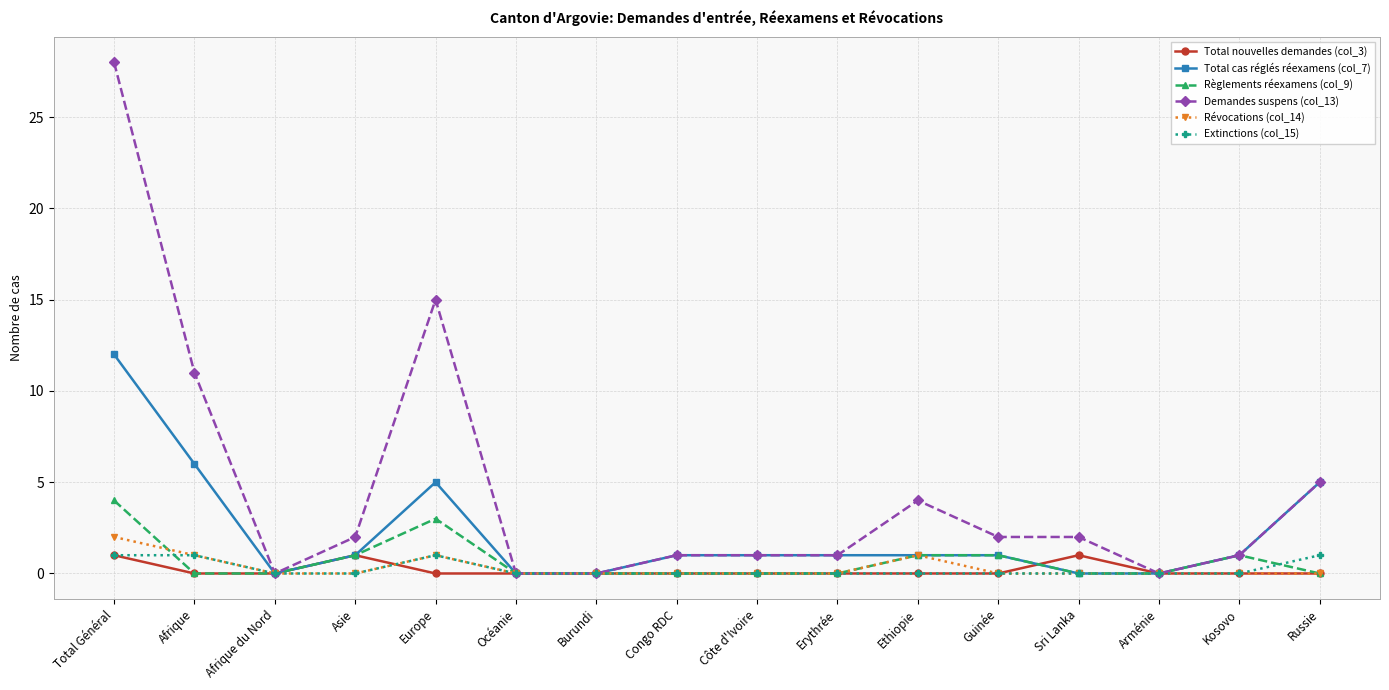

How many lines are shown in the chart?

6